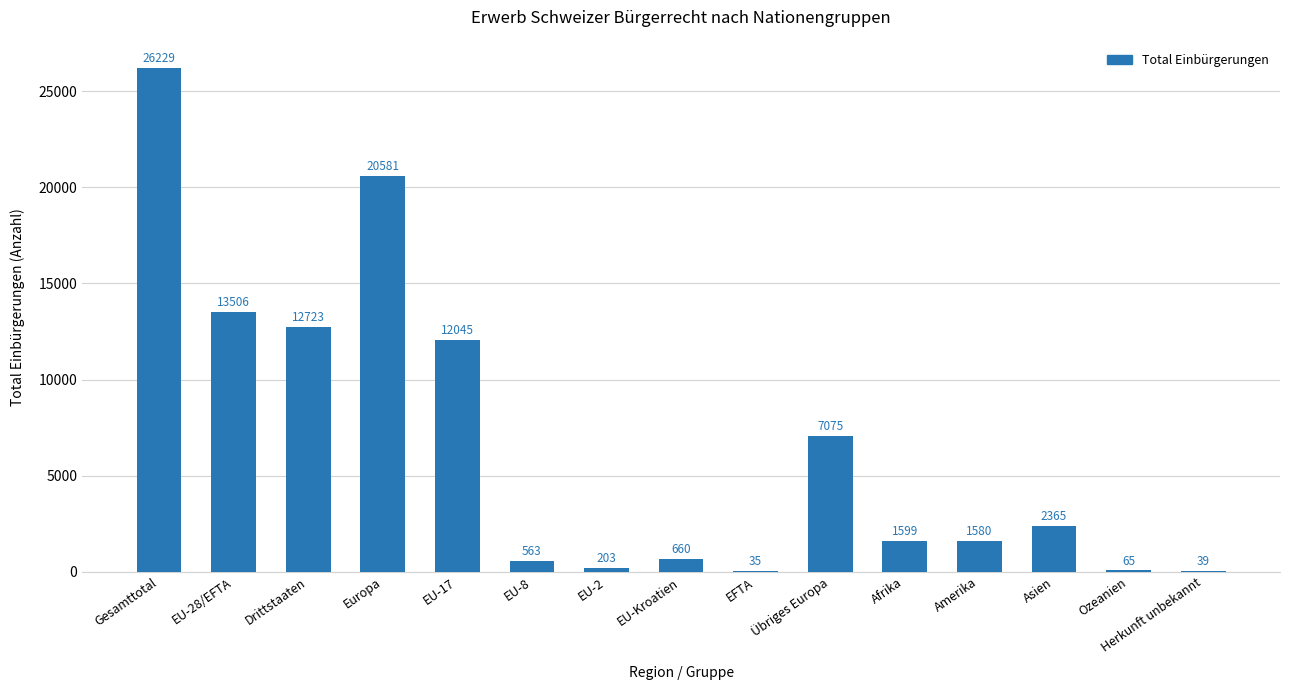

At which category does the chart reach its peak across all series?

Gesamttotal